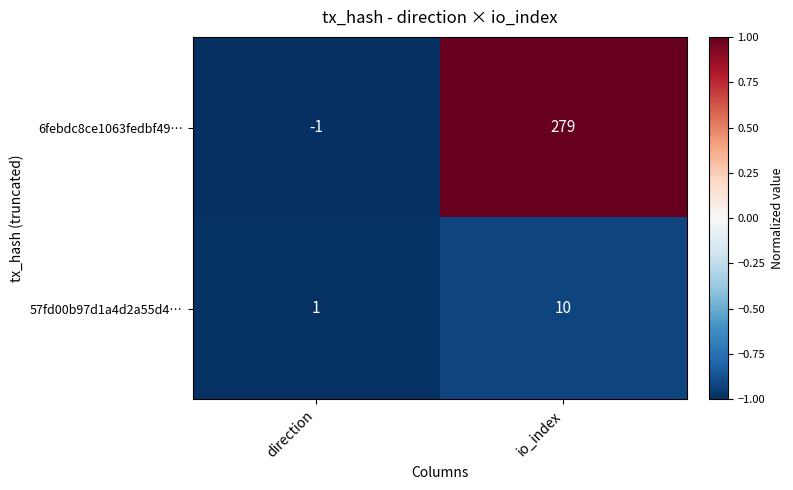

Read the 6febdc8ce1063fedbf49… value at io_index.

279